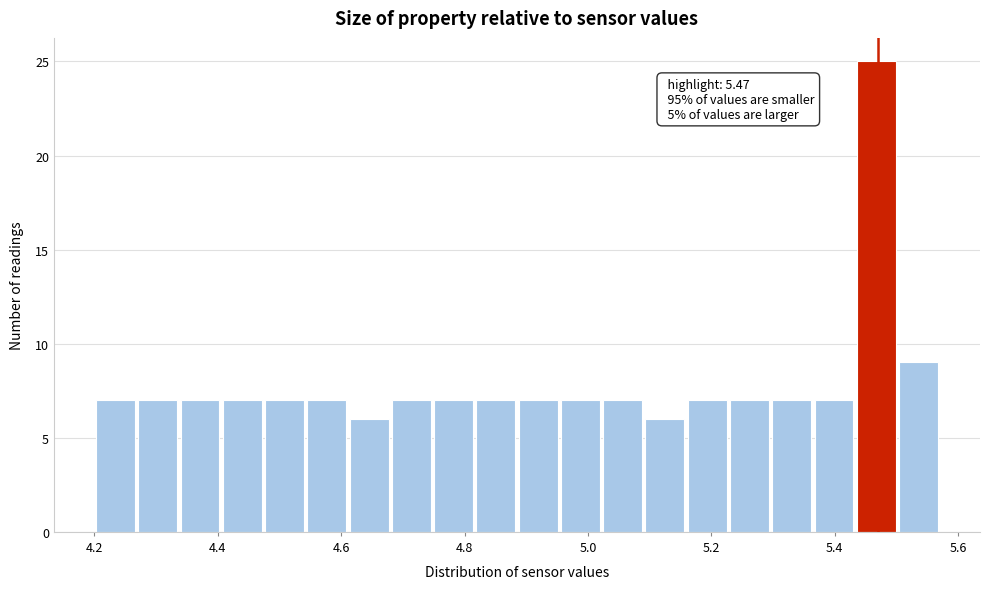

Read against the x-axis, roughly where is the centre of the tallest bar?

5.46